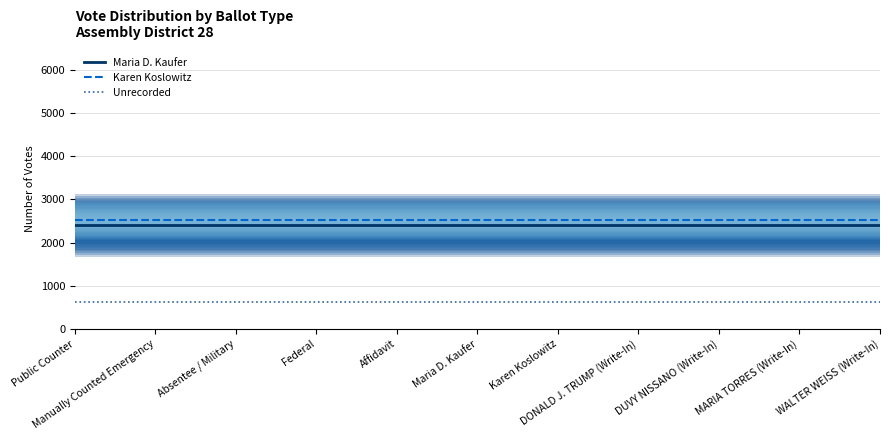

What is the value of the Unrecorded point at the 9th from the left?

618